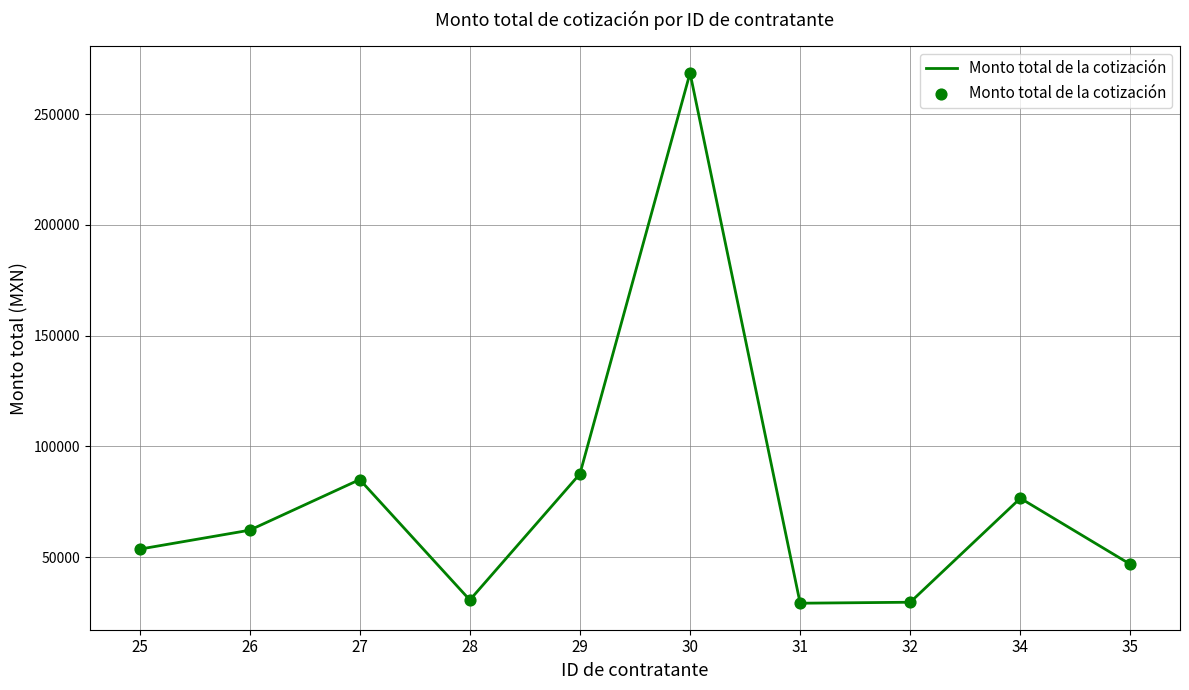

What is the ratio of the value at 32 to the value at 26?

0.5